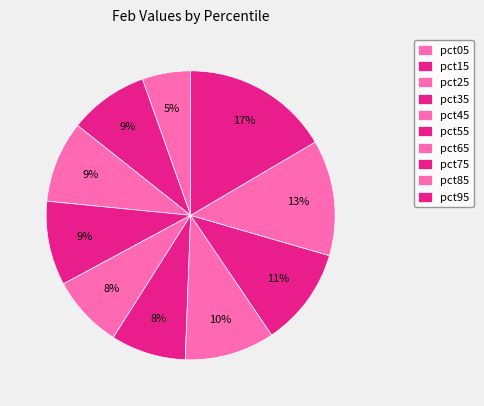

Is it true that pct15 is 9% of the pie?

True